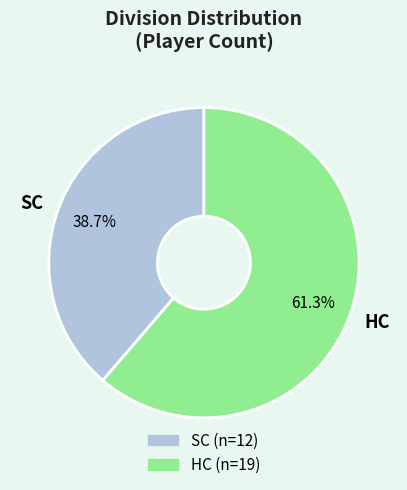

Which category accounts for the majority?

HC